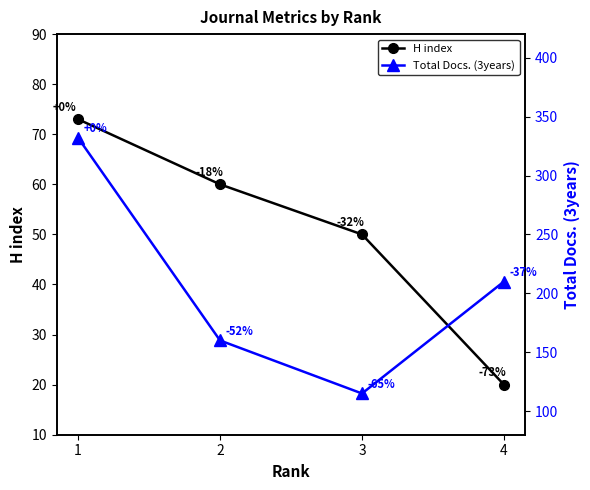

List the series in order of their overall mean, highest first.

Total Docs. (3years), H index